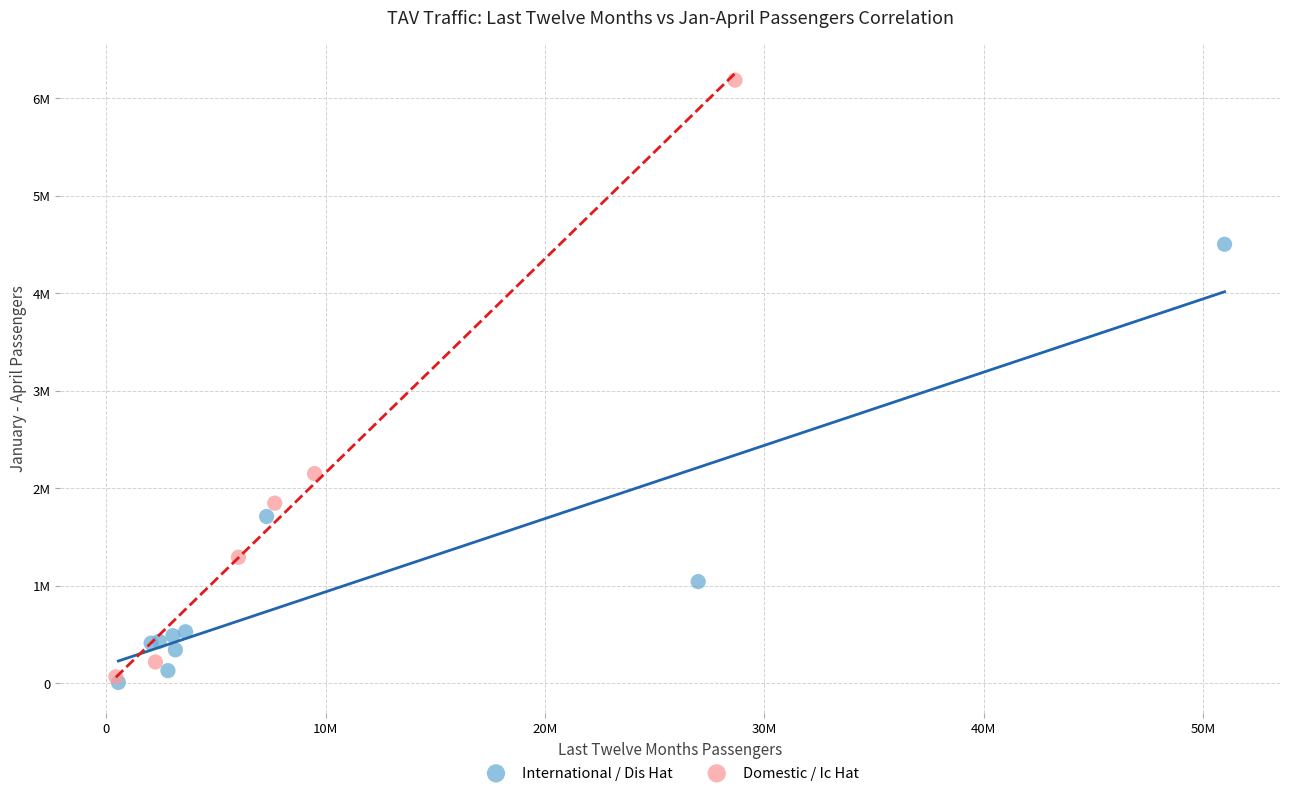

Which series reaches the minimum Y coordinate?

International / Dis Hat